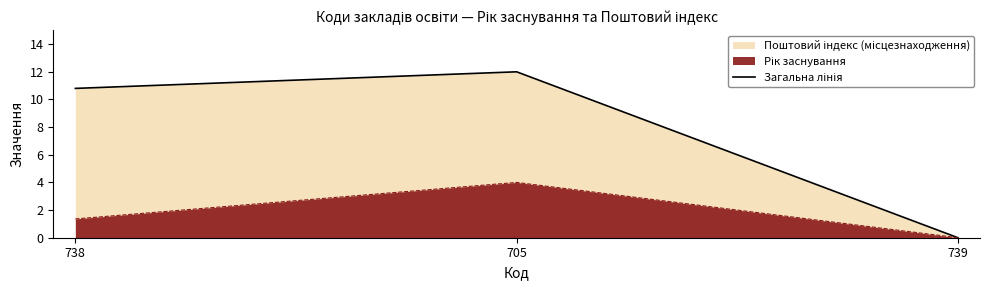

Is it true that the value at 705 is 12.0?

True